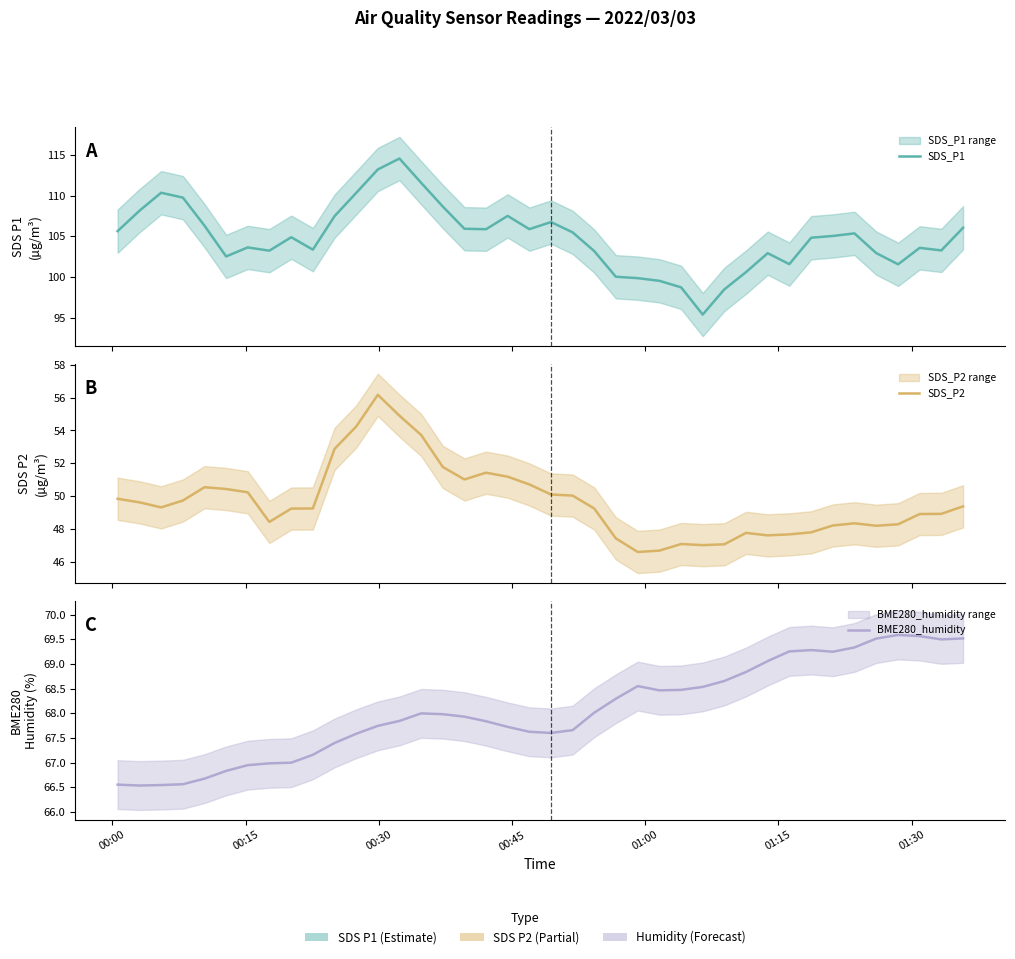

What is the approximate value of SDS_P2 at 00:00?

49.9